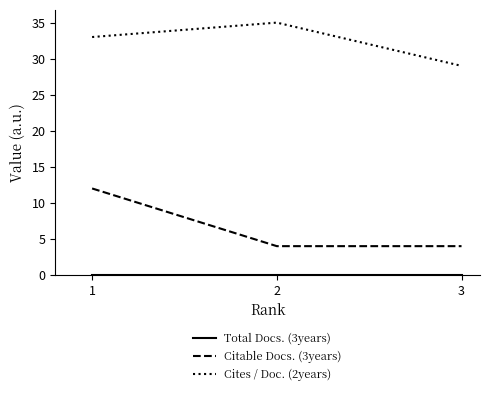

Is it true that Cites / Doc. (2years) equals 35 at 2?

True